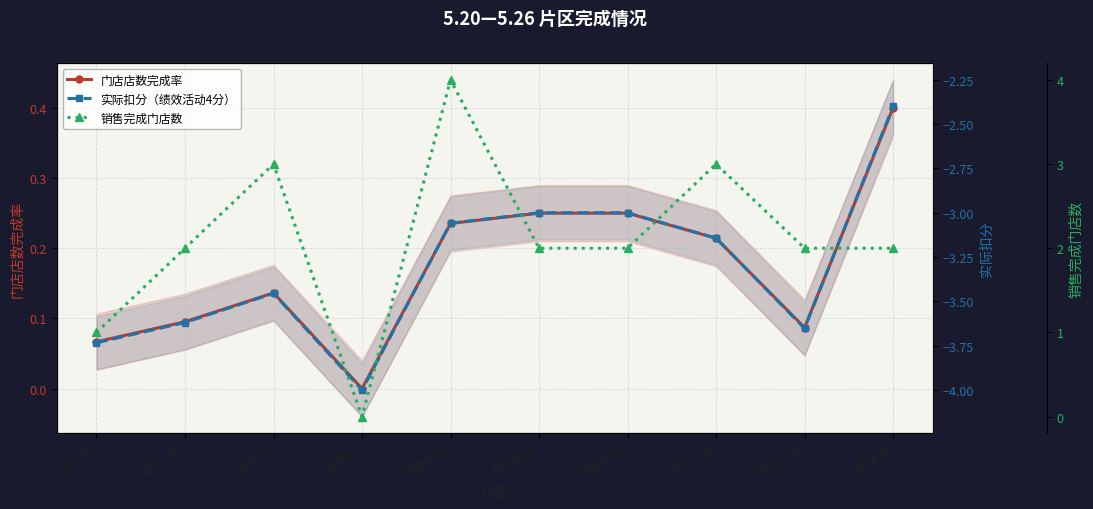

Count the 门店店数完成率 values in the range 0 to 1.

10